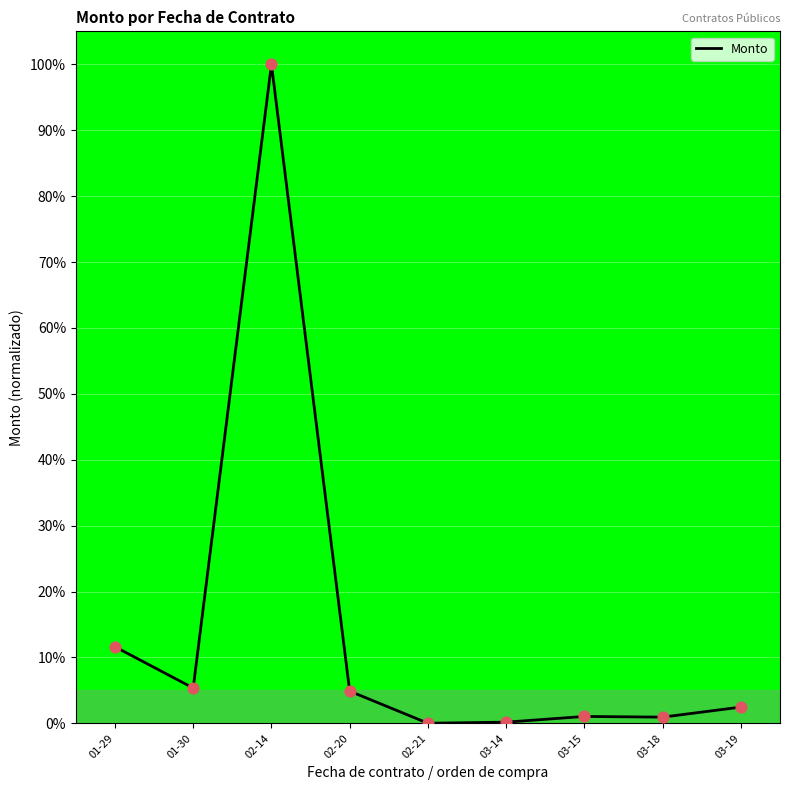

Which has a higher value, 02-20 or 02-21?

02-20